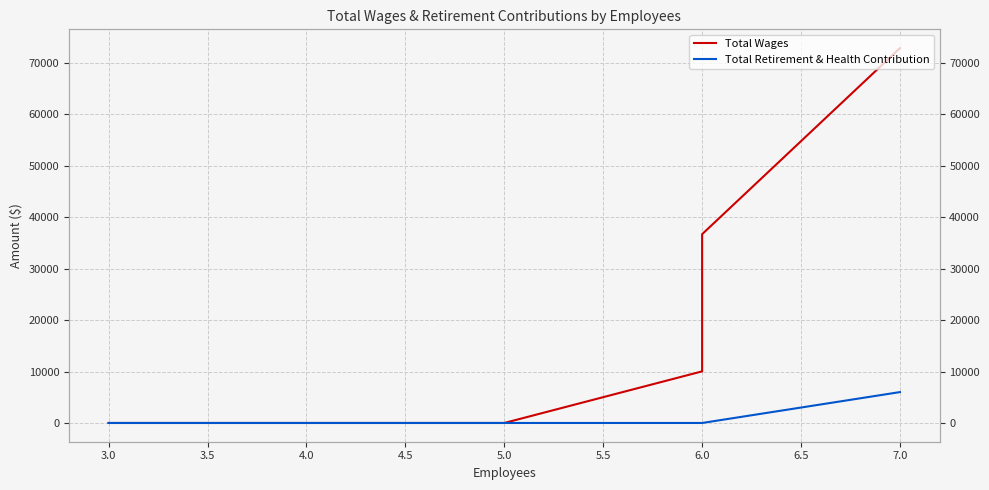

The value of Total Retirement & Health Contribution at 6.0 is 2205. True or false?

False